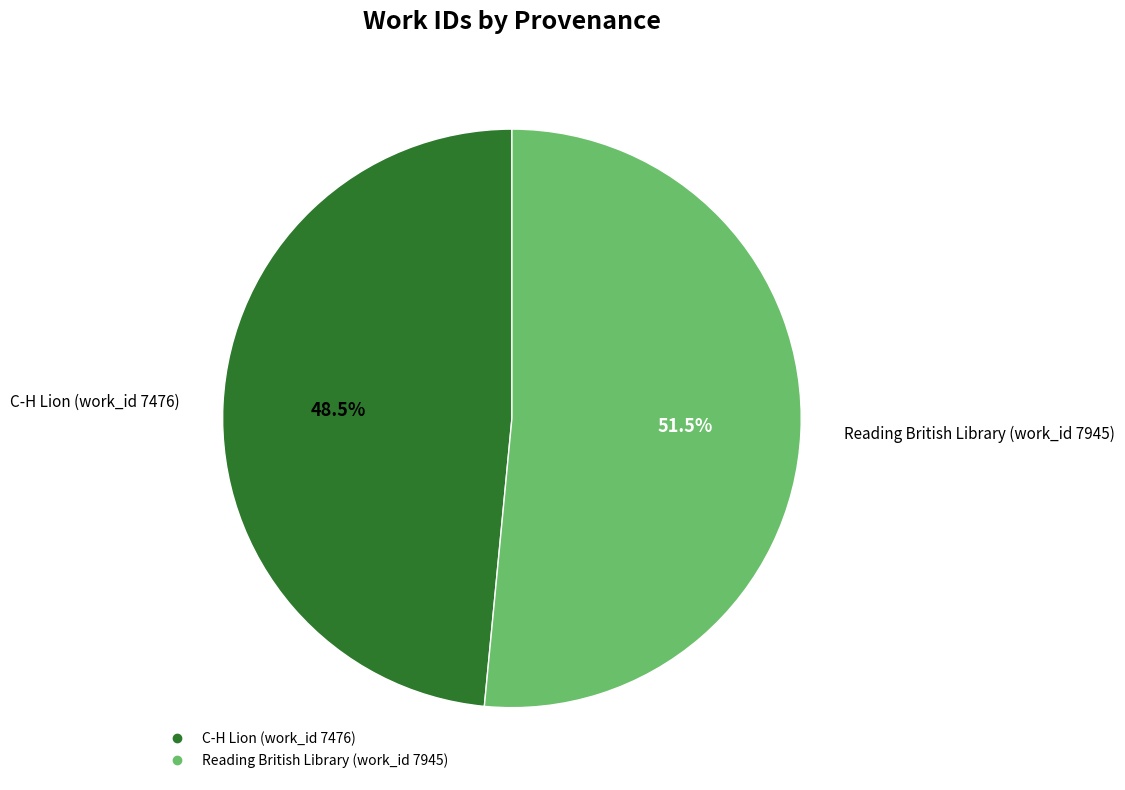

The C-H Lion (work_id 7476) slice represents 63% of the pie. True or false?

False